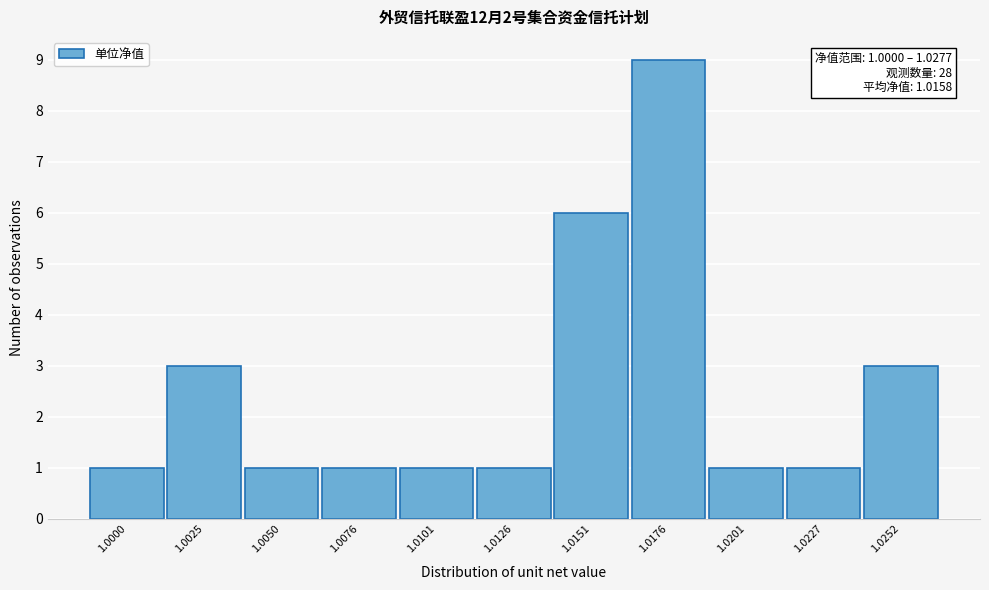

Reading left to right, transcribe all the data shown in this chart.

1.0000=1	1.0025=3	1.0050=1	1.0076=1	1.0101=1	1.0126=1	1.0151=6	1.0176=9	1.0201=1	1.0227=1	1.0252=3